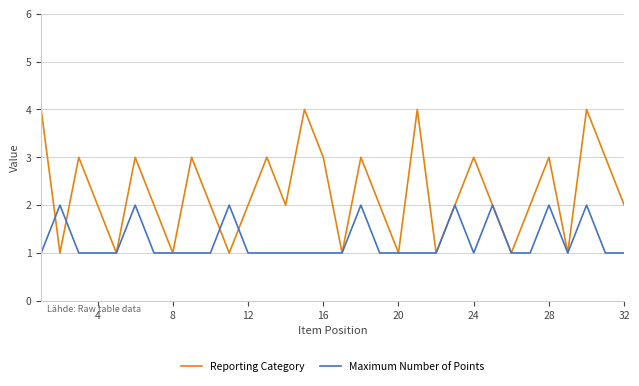

What is the maximum value shown in the chart?

4